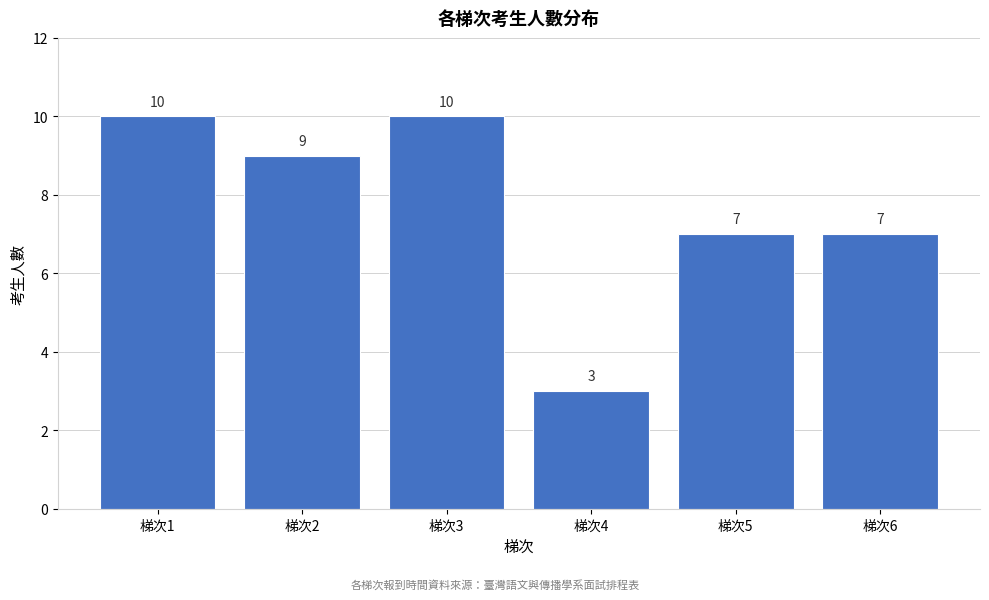

Reading right to left, extract all data points from this chart.

梯次6=7	梯次5=7	梯次4=3	梯次3=10	梯次2=9	梯次1=10